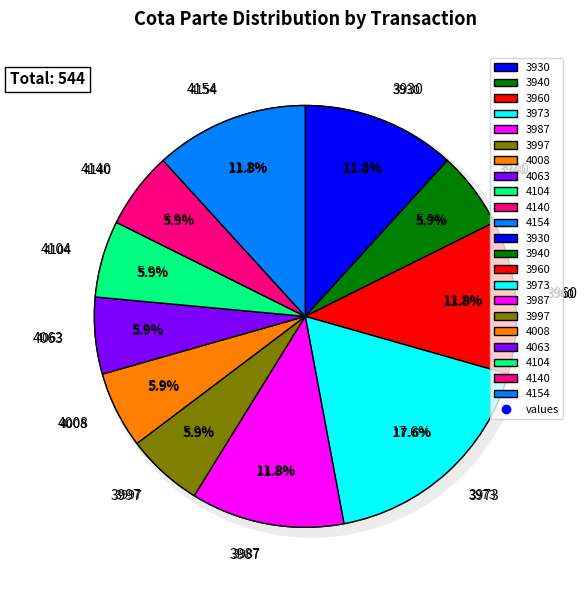

What is the largest slice in the pie chart?

3973